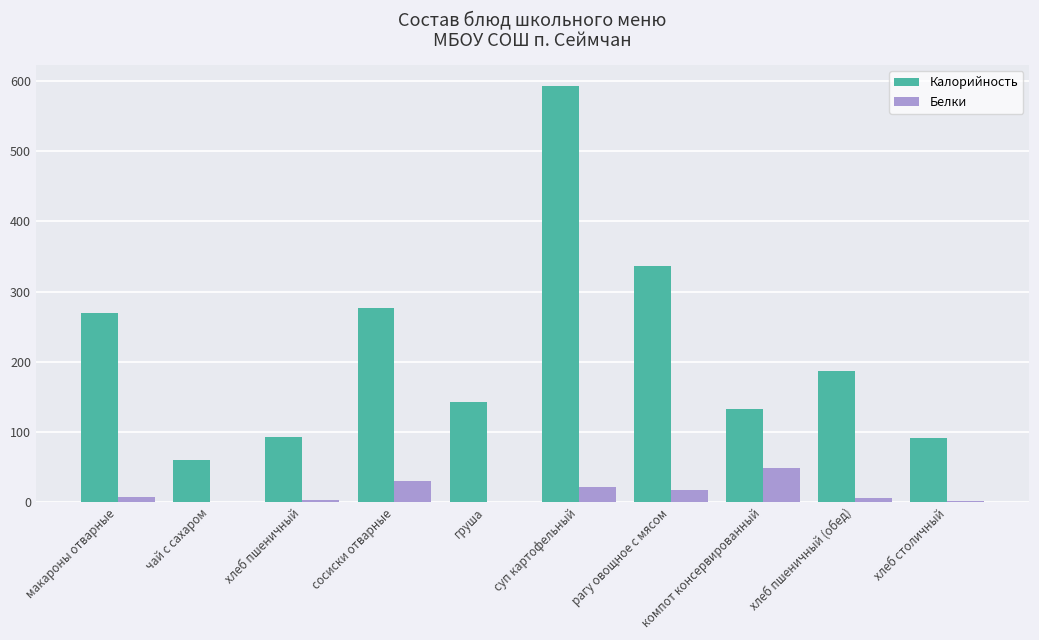

Is it true that Калорийность equals 771.0 at суп картофельный?

False